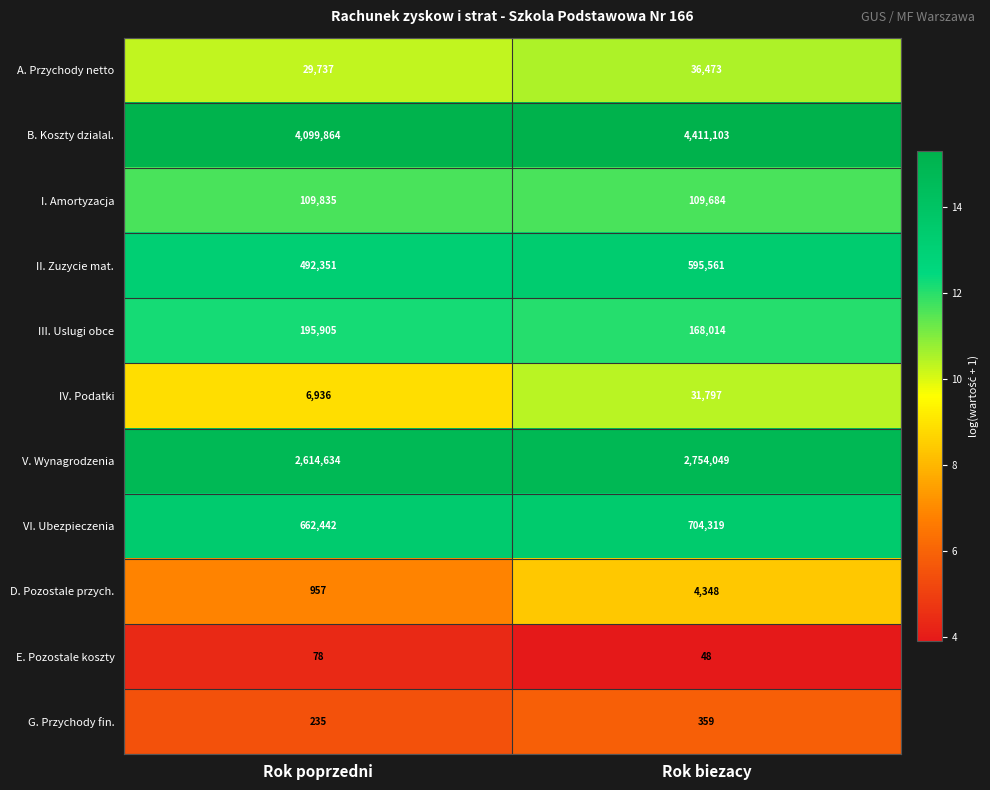

Which series has the largest range (max minus min)?

B. Koszty dzialal.